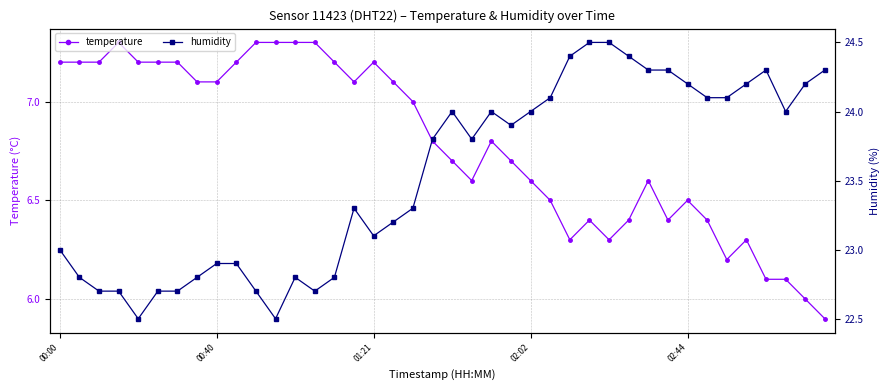

At which category is the sum across all series the highest?

27